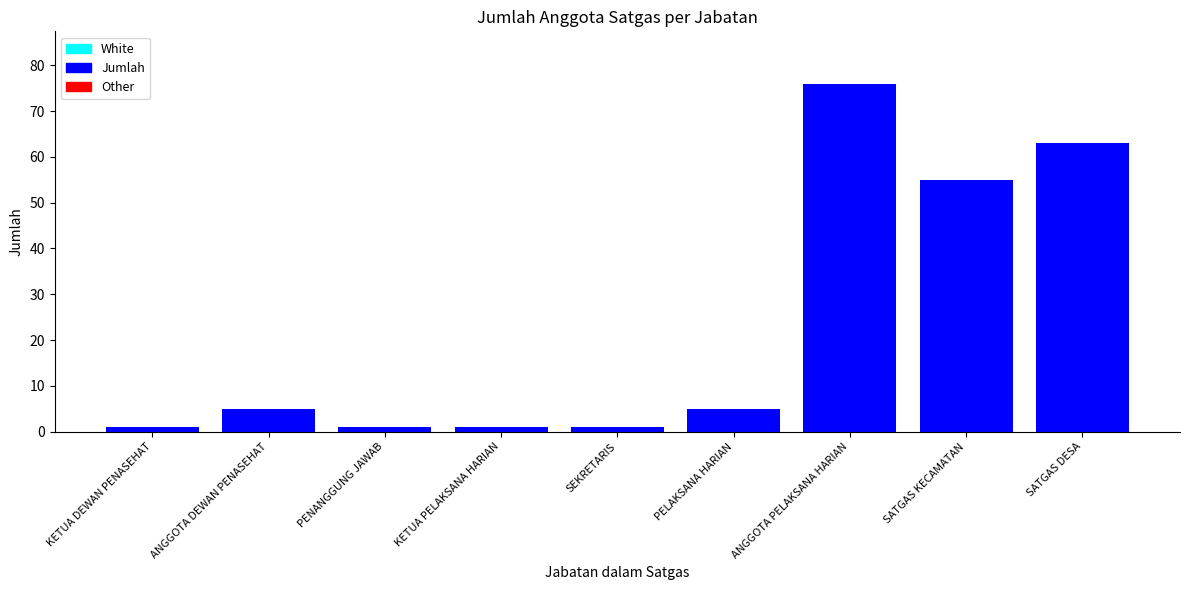

What position from the left is PENANGGUNG JAWAB?

3